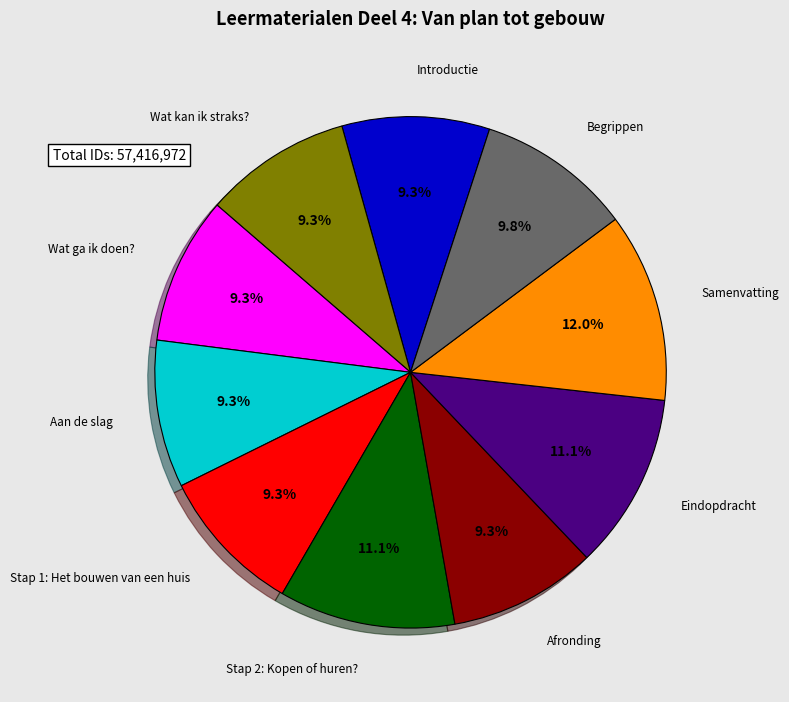

What portion of the pie excludes Begrippen?

90.2%